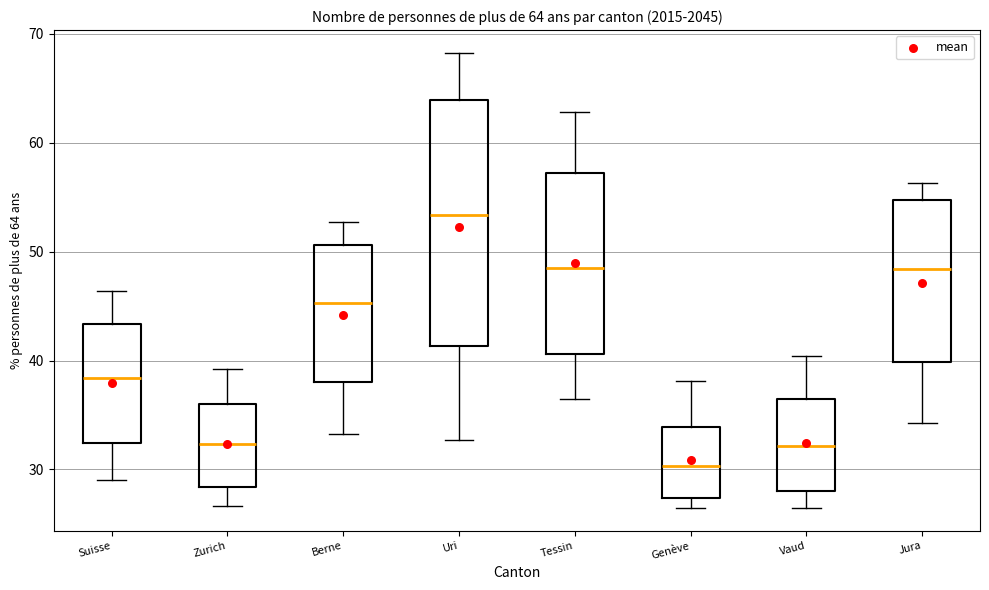

Which box's median line is the lowest?

Genève